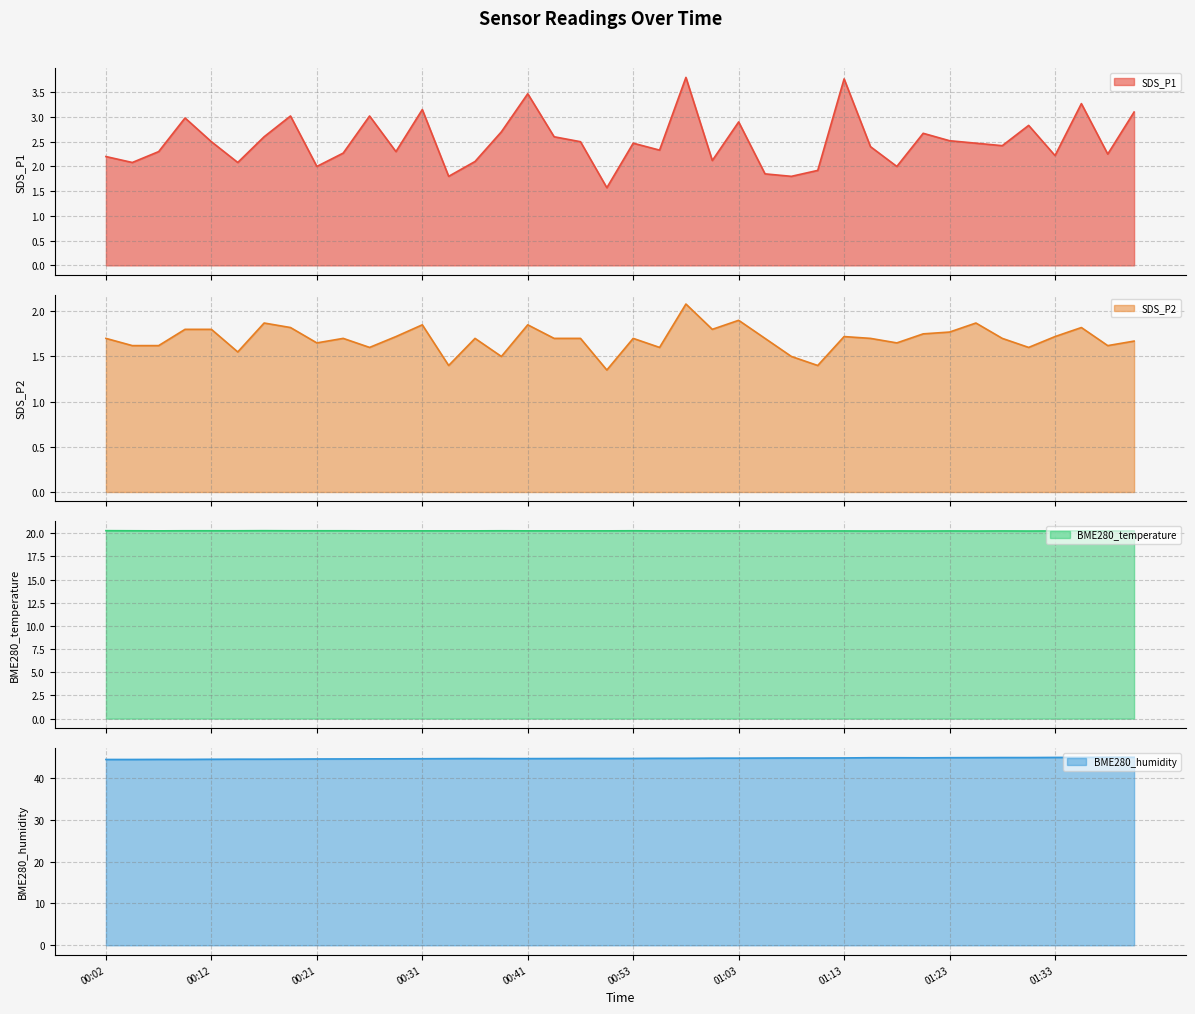

True or false: BME280_humidity and BME280_temperature intersect in this chart.

False